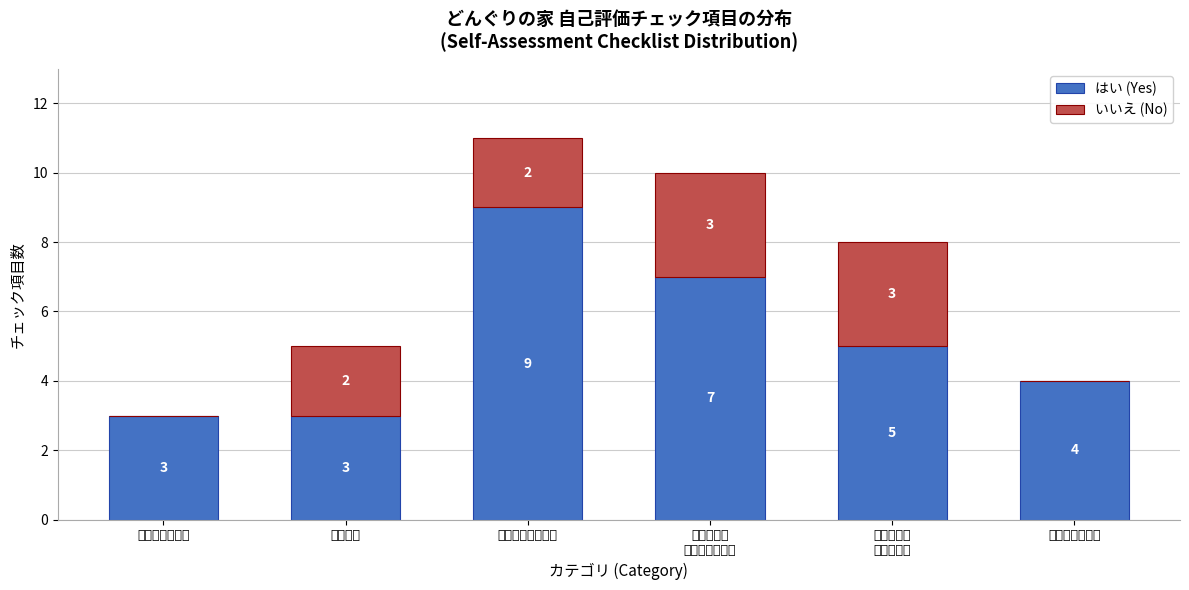

True or false: はい (Yes) has a value of 4 at 非常時等の対応.

True